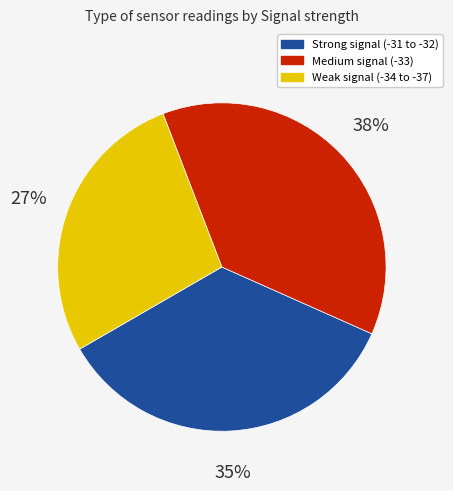

To the nearest percent, what is the combined percentage of Weak signal (-34 to -37) and Strong signal (-31 to -32)?

62%